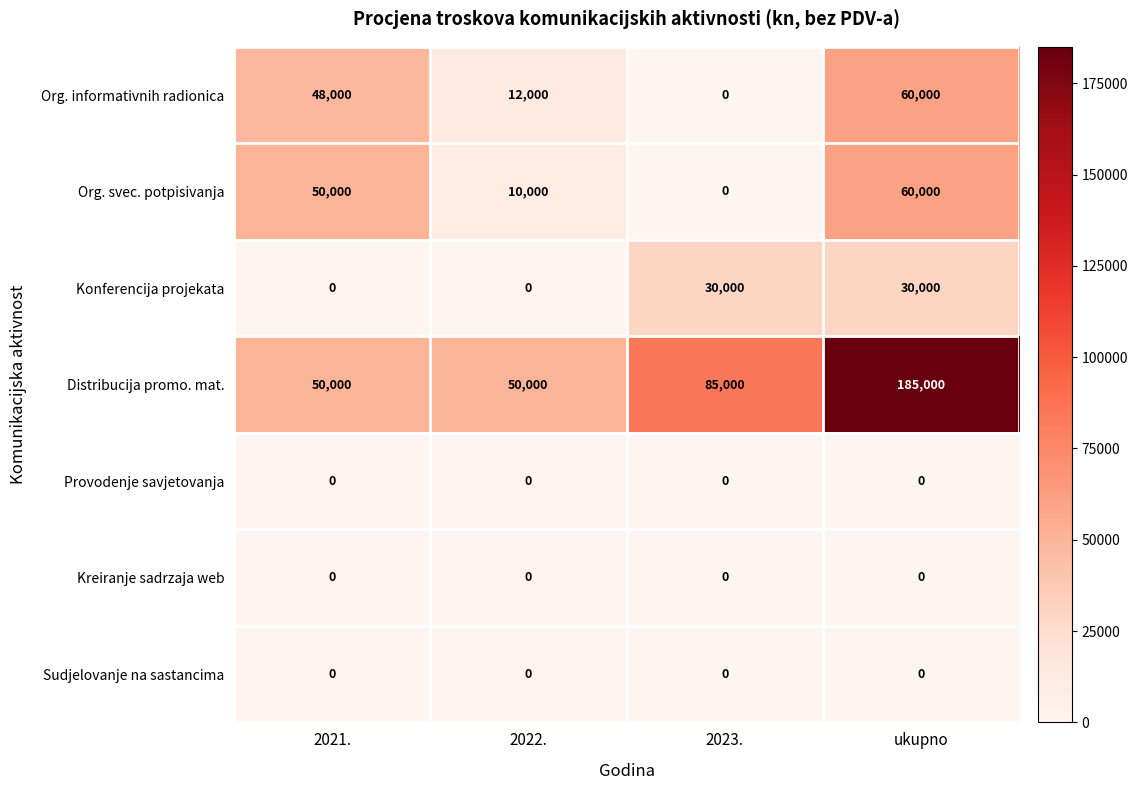

Count the Org. svec. potpisivanja values in the range 10000 to 60000.

3